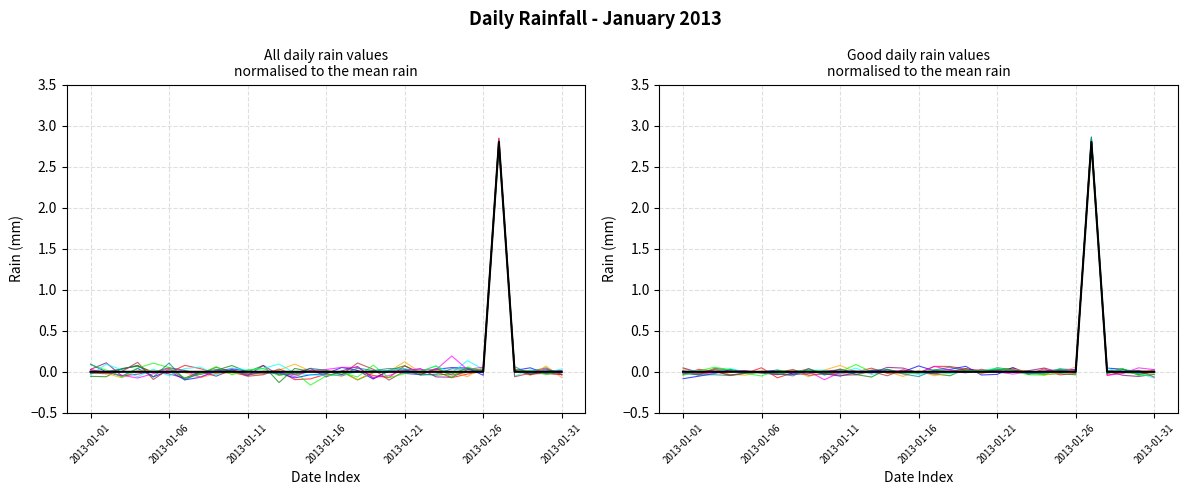

The value at 2013-01-12 is 0.0. True or false?

True